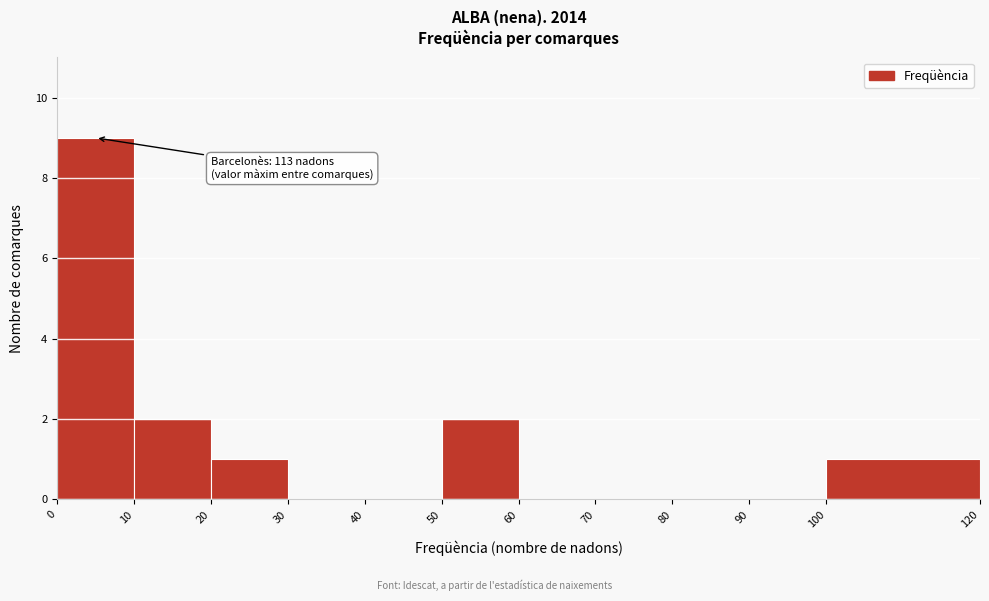

Which range on the x-axis has the tallest bar?

0 to 10